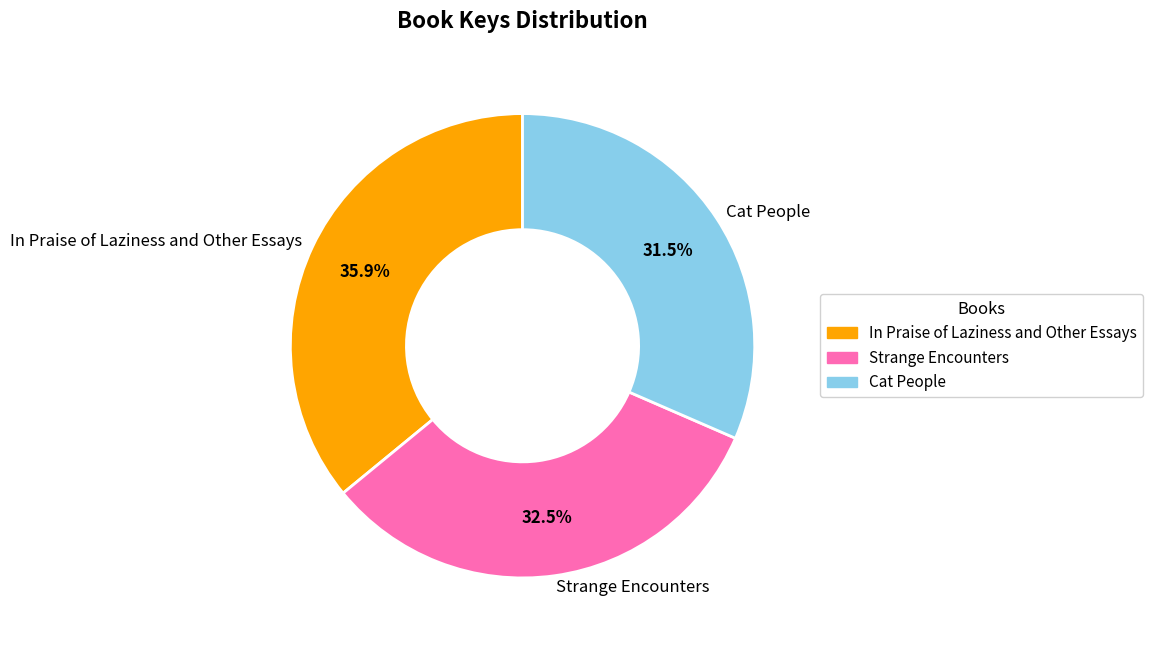

Which category has the biggest portion of the pie?

In Praise of Laziness and Other Essays